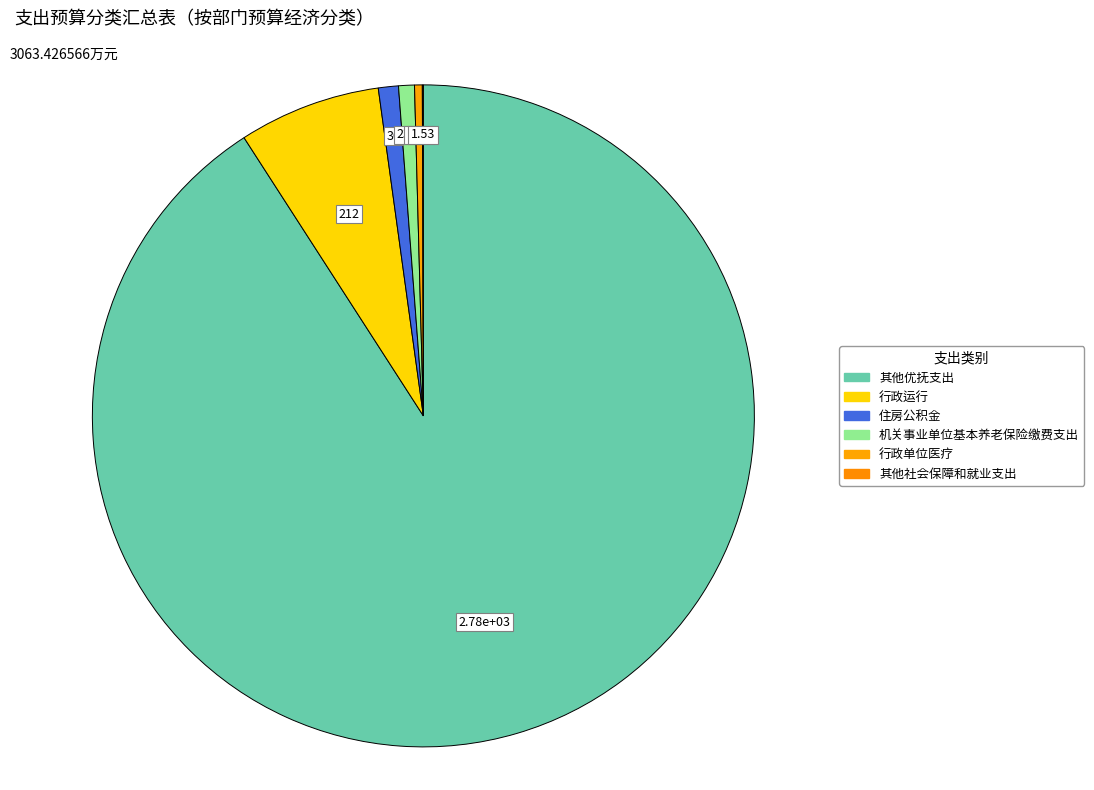

Count the number of slices in the pie.

6